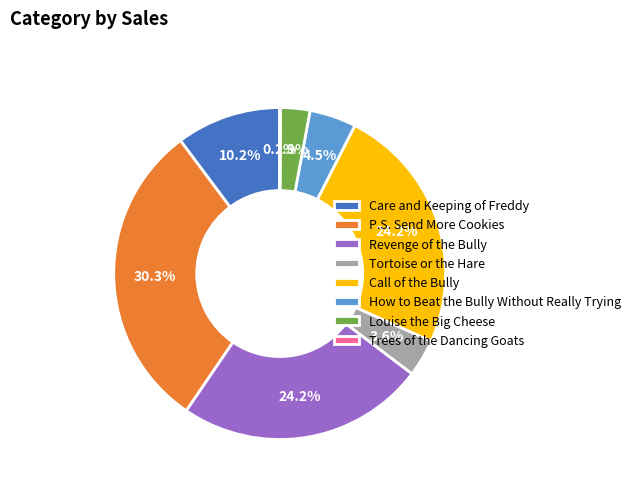

What is the largest slice in the pie chart?

P.S. Send More Cookies